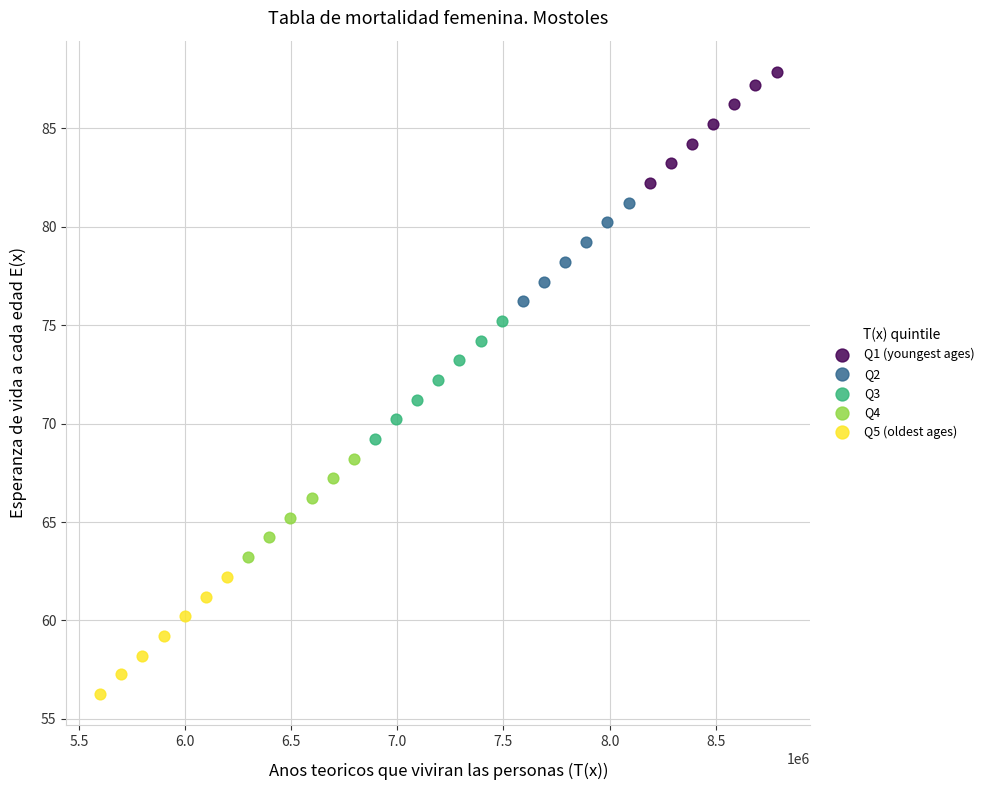

Which series contains the highest Y value?

Q1 (youngest ages)